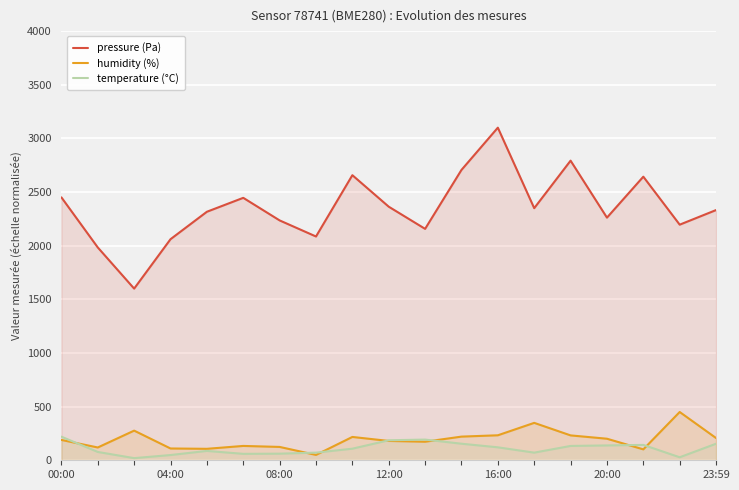

How many data points in temperature (°C) are above 107?

10